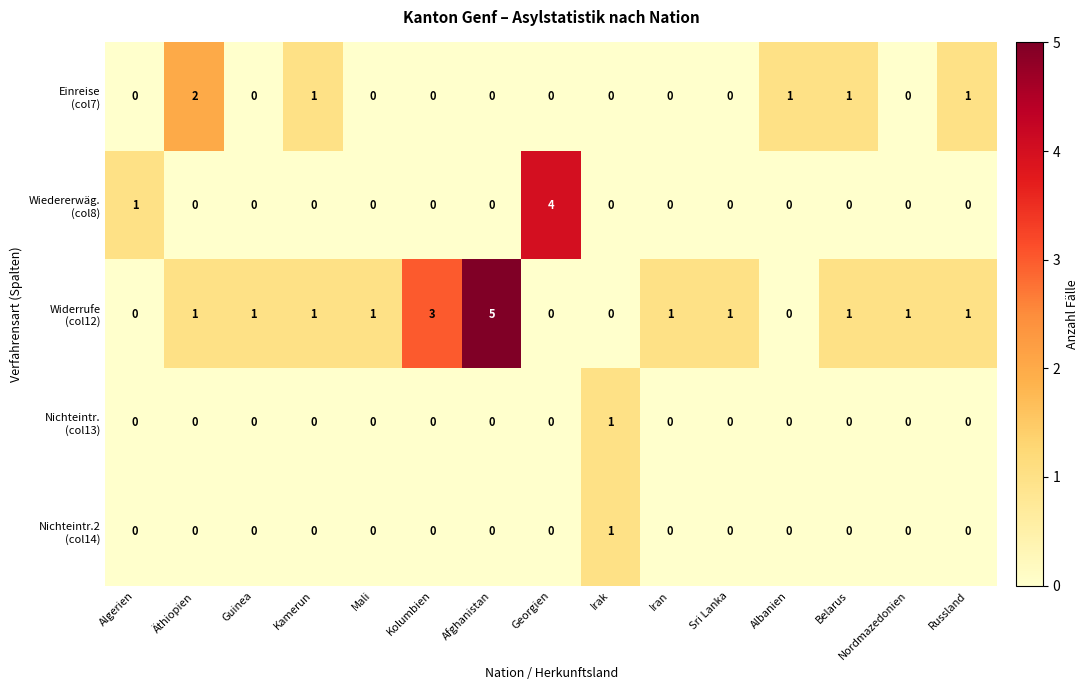

What is the maximum value shown in the chart?

5